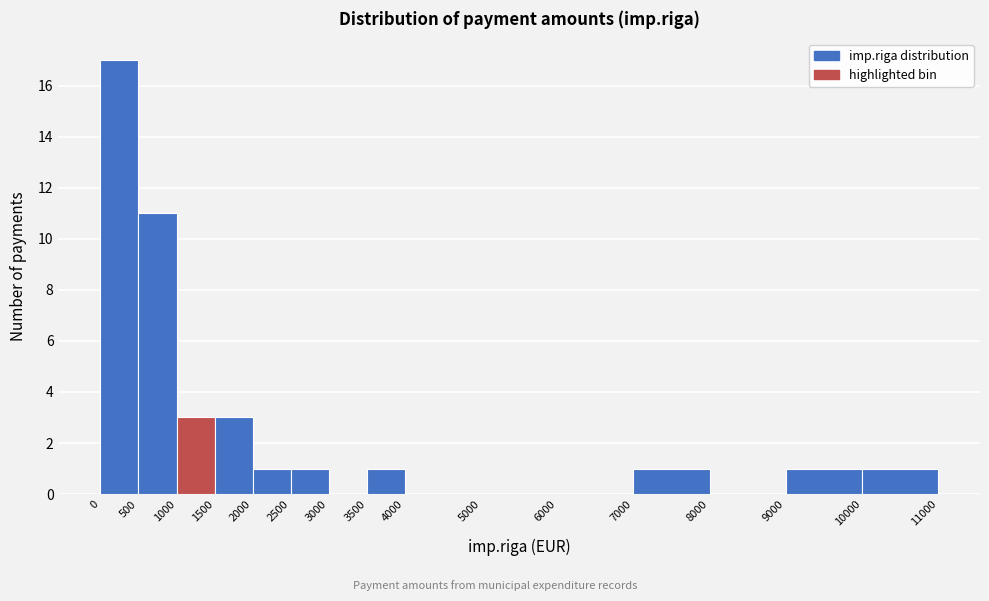

Which range on the x-axis has the tallest bar?

0 to 500